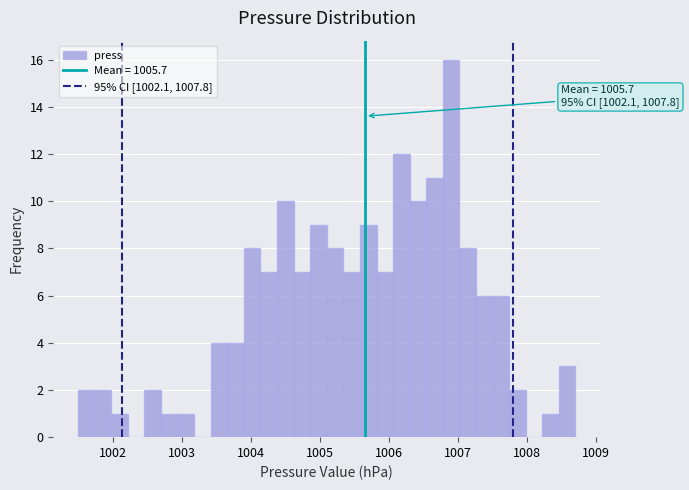

Around what value on the x-axis is the tallest bar? Give the approximate position of its centre, as read against the axis.

1006.9